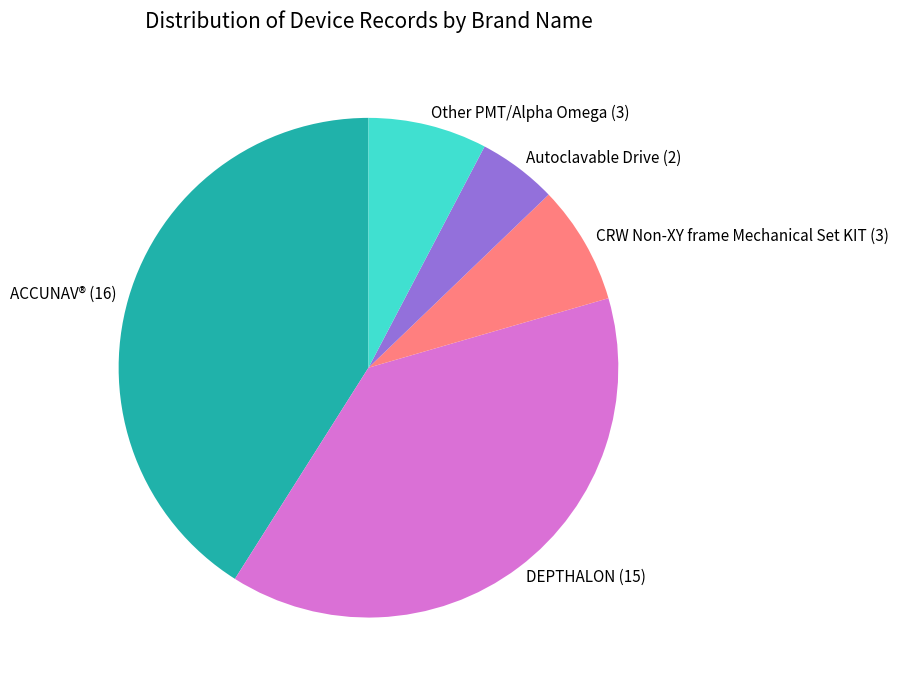

The DEPTHALON (15) slice represents 44% of the pie. True or false?

False